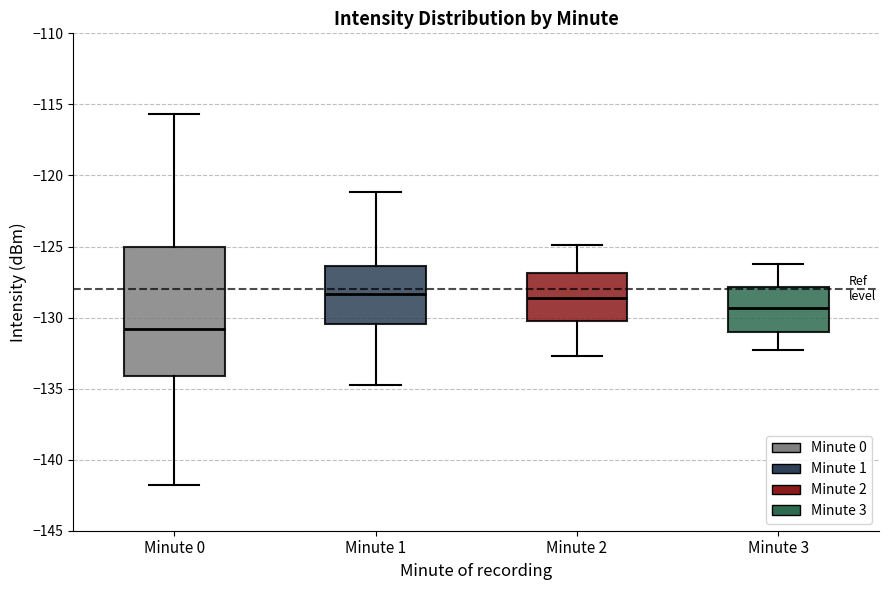

Reading left to right, transcribe this box plot: for each box, give where its median line is, the range the box spans, and where its two whiskers end, as read against the y-axis. The values are not printed on the chart, so give them approximately, as read against the axis.

Minute 0: median -131.0, box -134.0 to -125.0, whiskers -142.0 to -115.5
Minute 1: median -128.5, box -130.5 to -126.5, whiskers -135.0 to -121.0
Minute 2: median -128.5, box -130.0 to -127.0, whiskers -132.5 to -125.0
Minute 3: median -129.5, box -131.0 to -128.0, whiskers -132.5 to -126.0